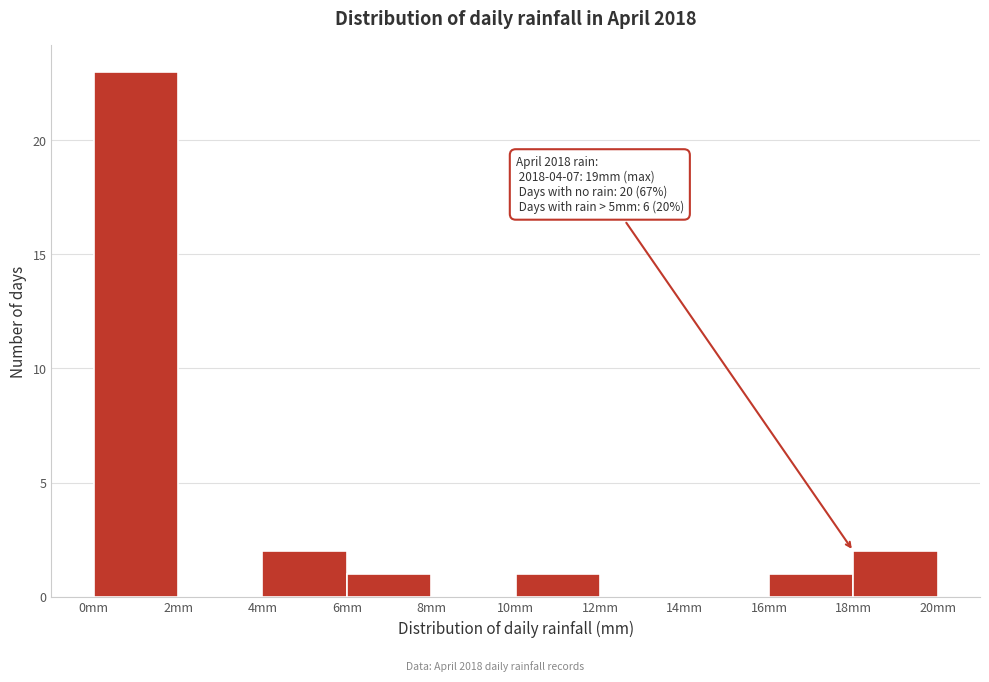

Which range on the x-axis has the tallest bar?

0 to 2